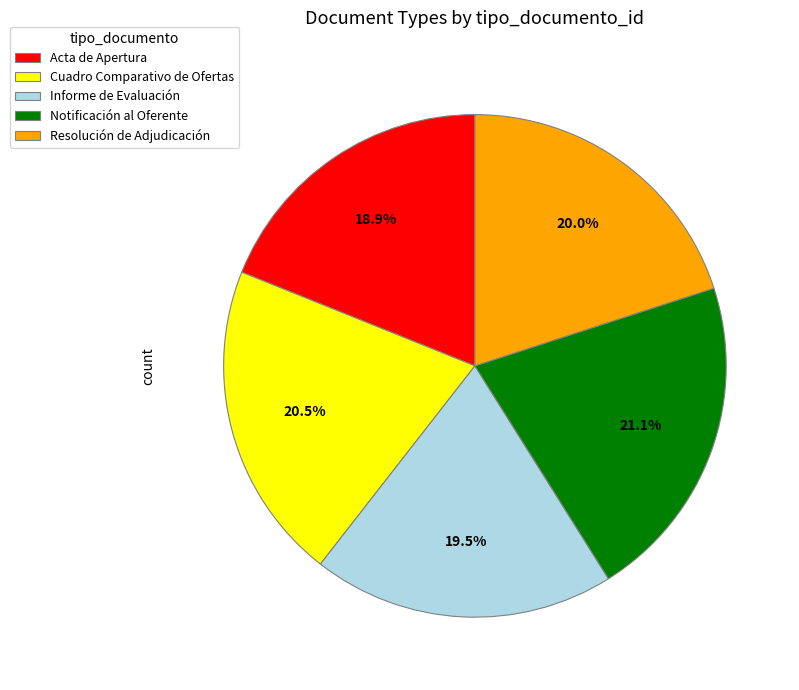

Count the number of slices in the pie.

5